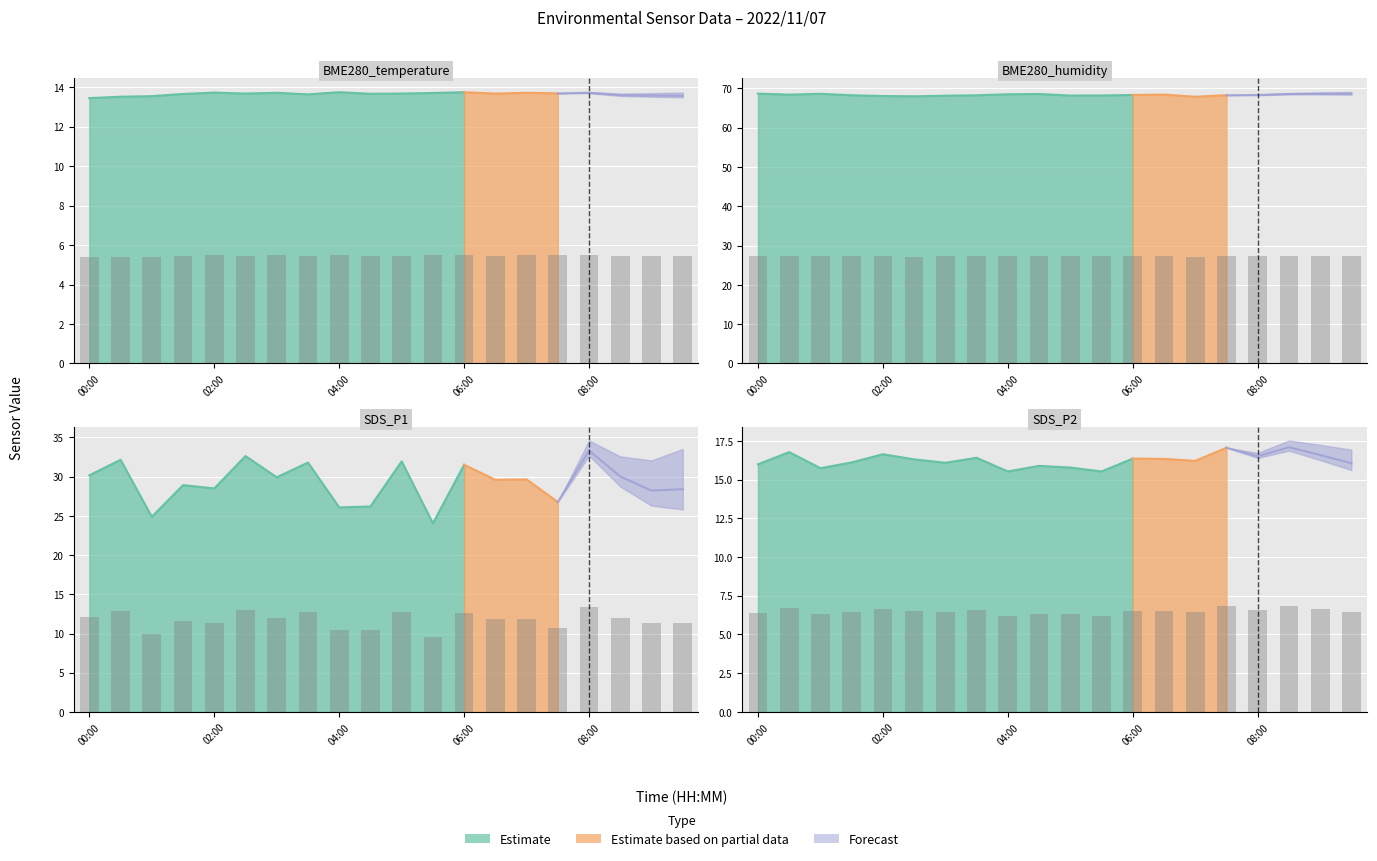

The SDS_P1 series shows 3.6 at 08:00. True or false?

False